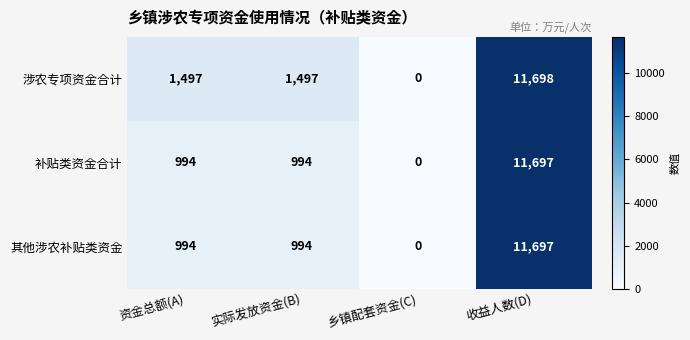

Between 资金总额(A) and 乡镇配套资金(C), which series saw the biggest shift?

涉农专项资金合计